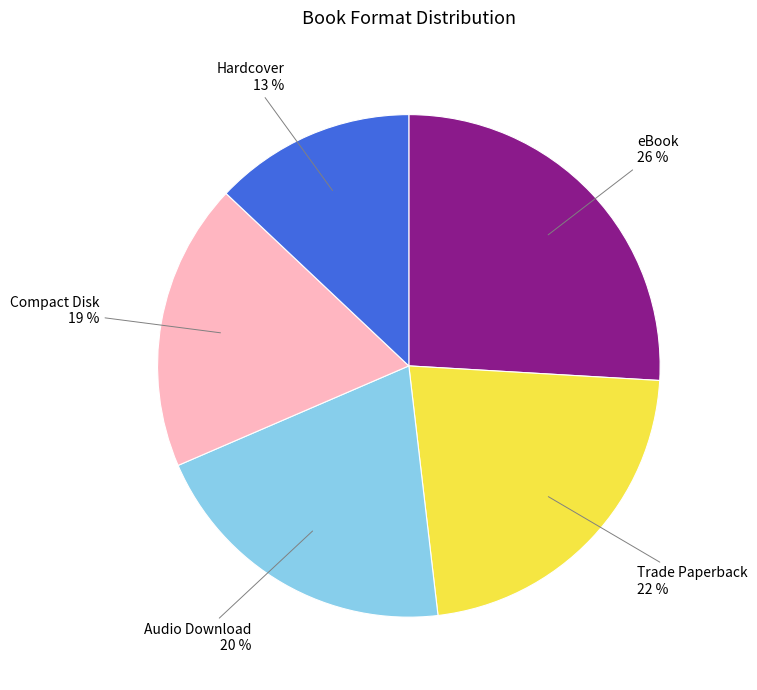

Rank the categories by value from lowest to highest.

Hardcover, Compact Disk, Audio Download, Trade Paperback, eBook